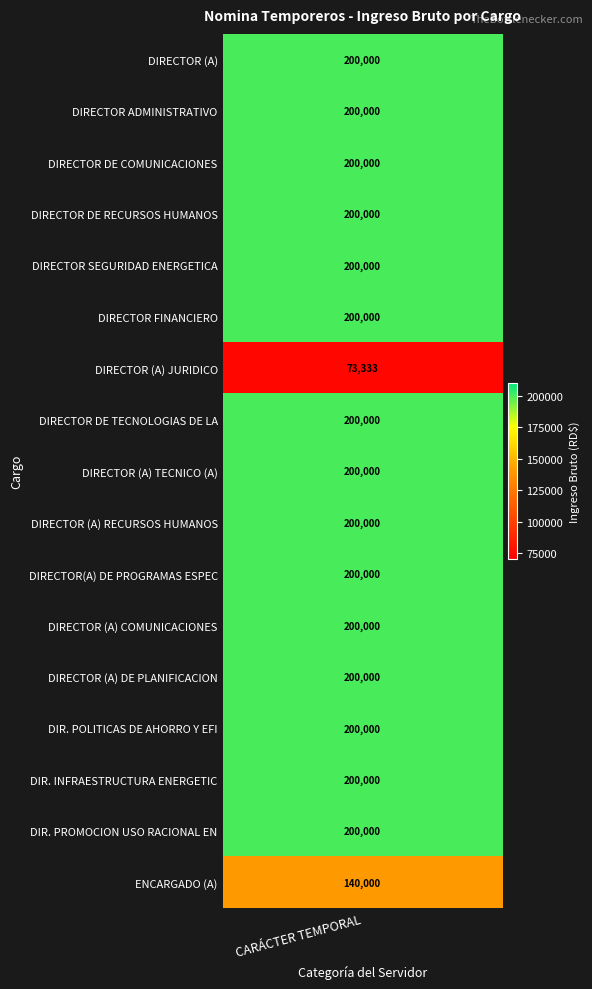

What is the sum of all values?

3213333.3